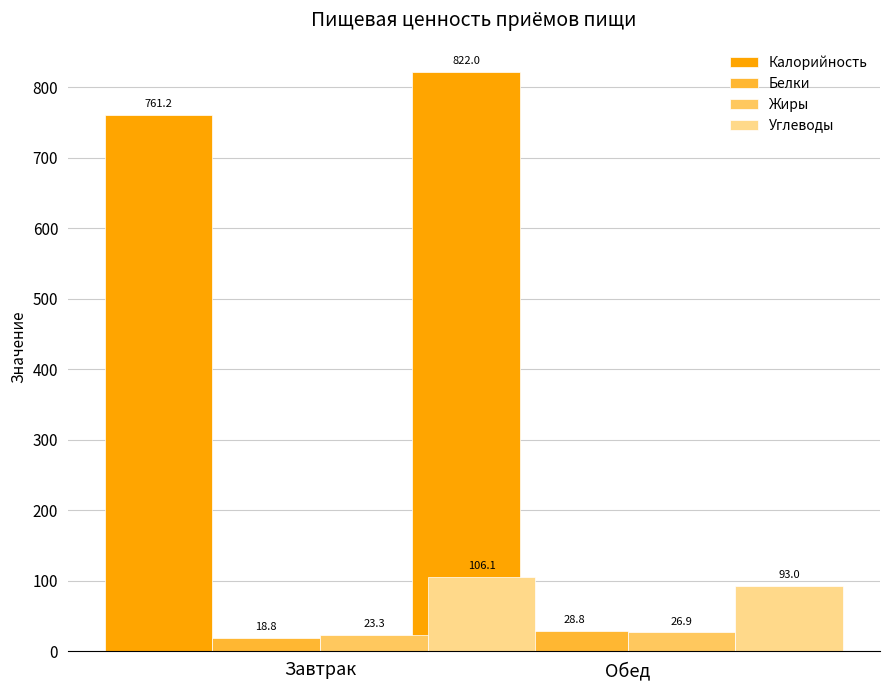

List the series in order of their peak value, highest first.

Калорийность, Углеводы, Белки, Жиры